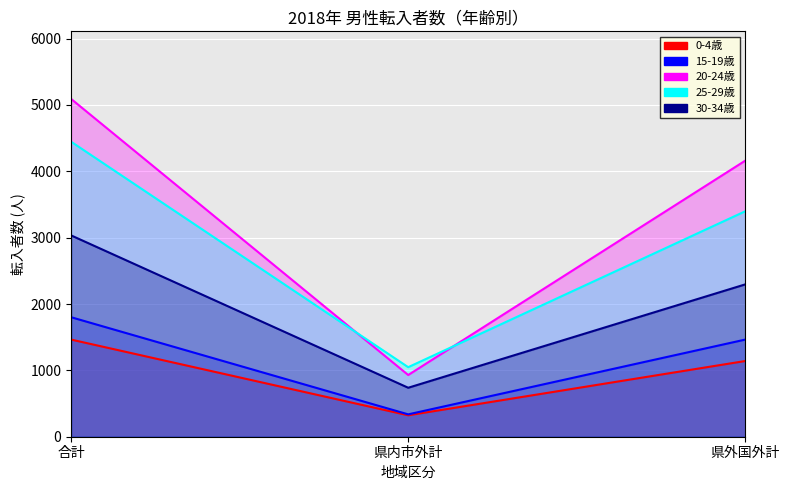

How many values in the 15-19歳 series exceed 1464?

1